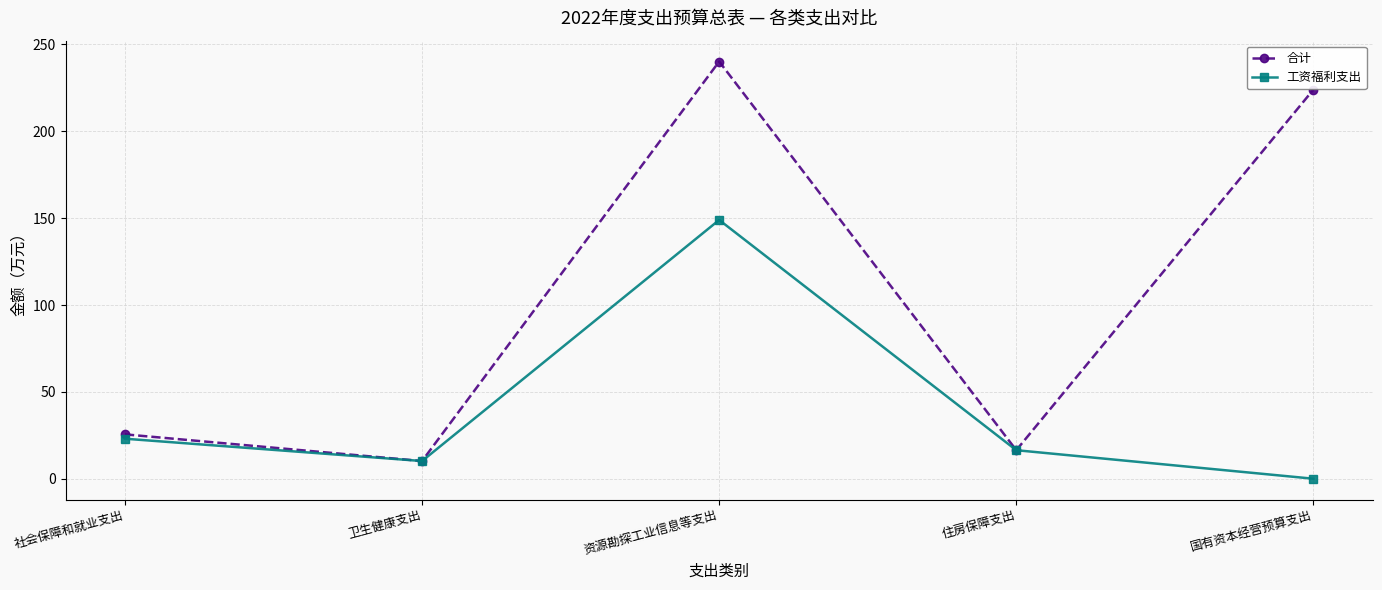

How many lines are shown in the chart?

2